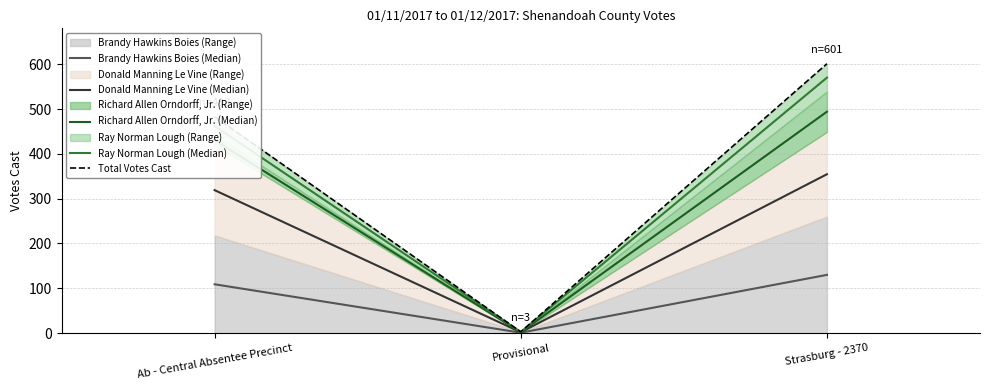

What is the difference between the maximum and minimum values in the Ray Norman Lough (Median) series?

567.5